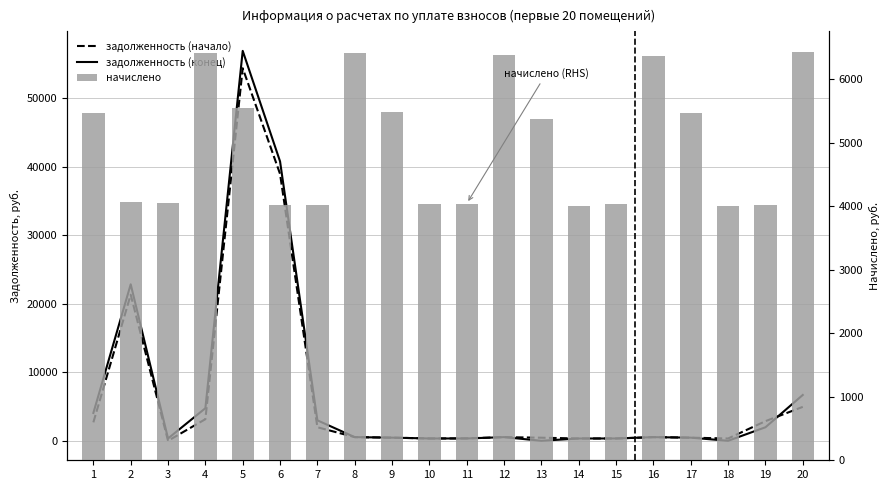

Rank the series by their maximum value, from lowest to highest.

начислено, задолженность (начало), задолженность (конец)